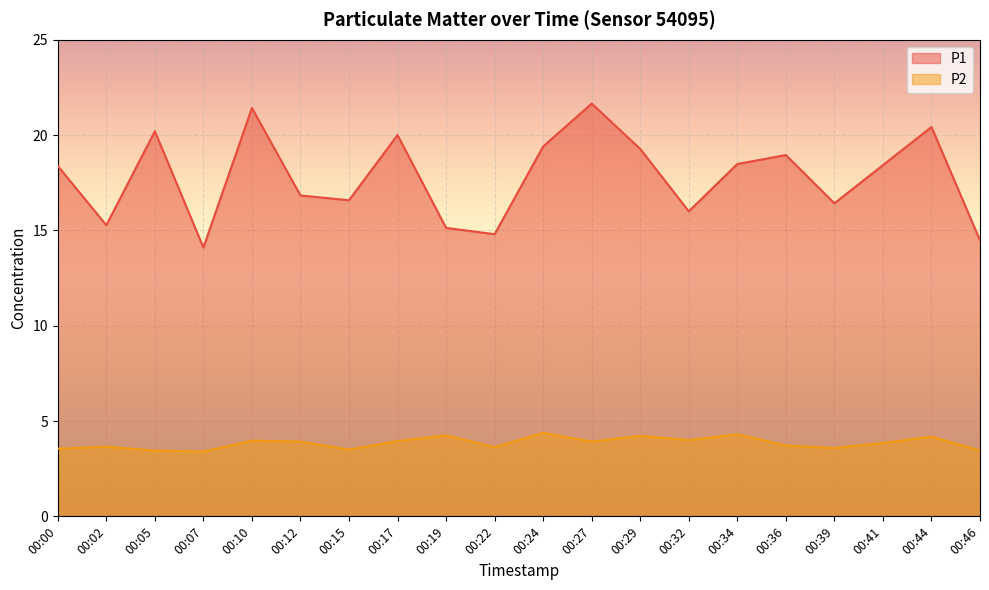

Reading left to right, what are all the values shown in this chart?

P1: 18.4	15.3	20.2	14.1	21.4	16.8	16.6	20.0	15.1	14.8	19.4	21.6	19.3	16.0	18.5	18.9	16.4	18.4	20.4	14.5
P2: 3.5	3.6	3.5	3.4	4.0	3.9	3.5	4.0	4.2	3.6	4.4	3.9	4.2	4.0	4.3	3.7	3.6	3.9	4.2	3.5